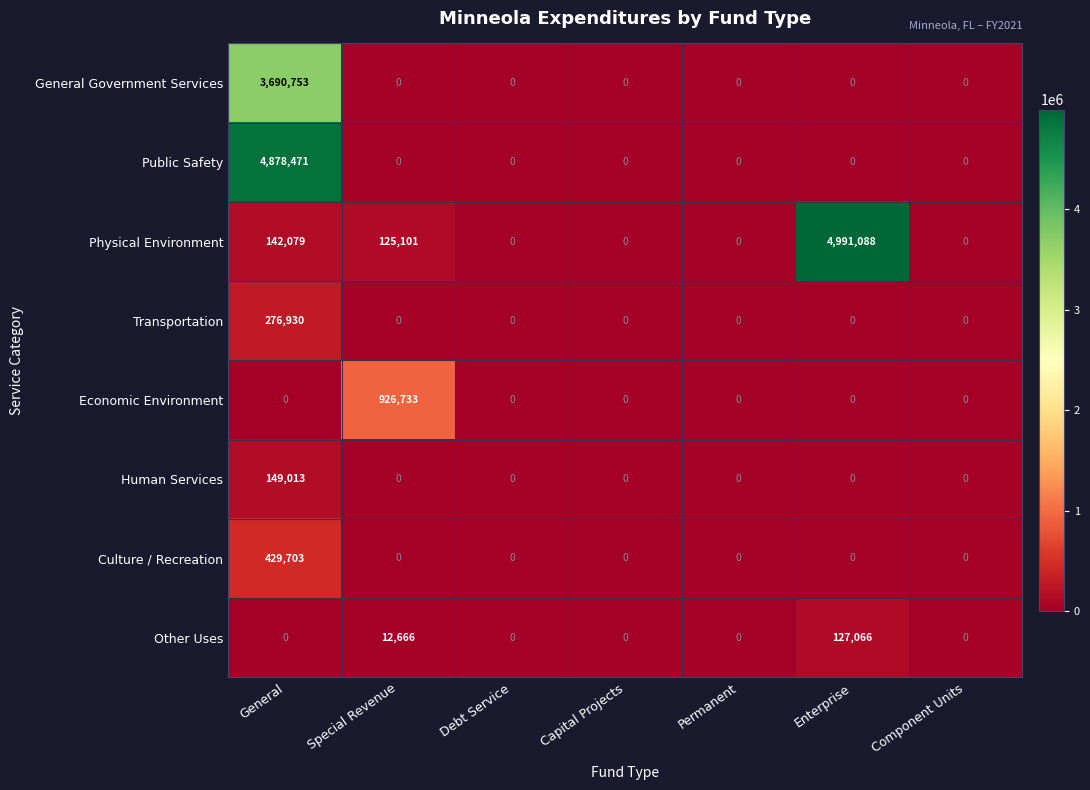

The value of Physical Environment at Enterprise is 4991088. True or false?

True